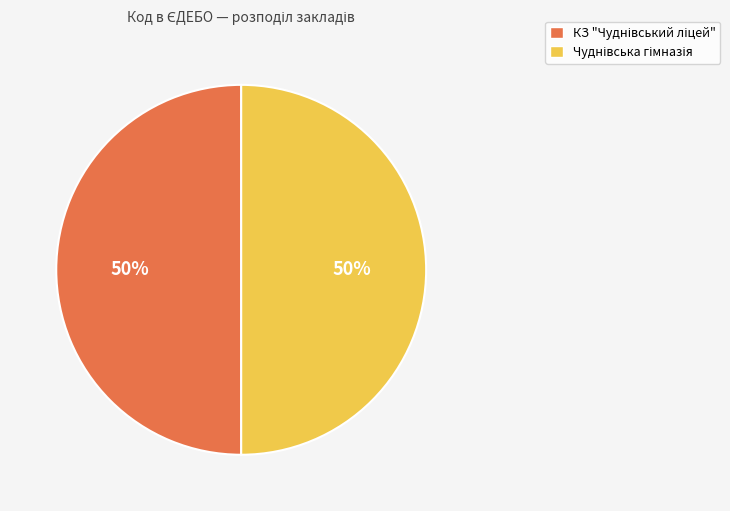

To the nearest percent, what is the average slice percentage?

50%